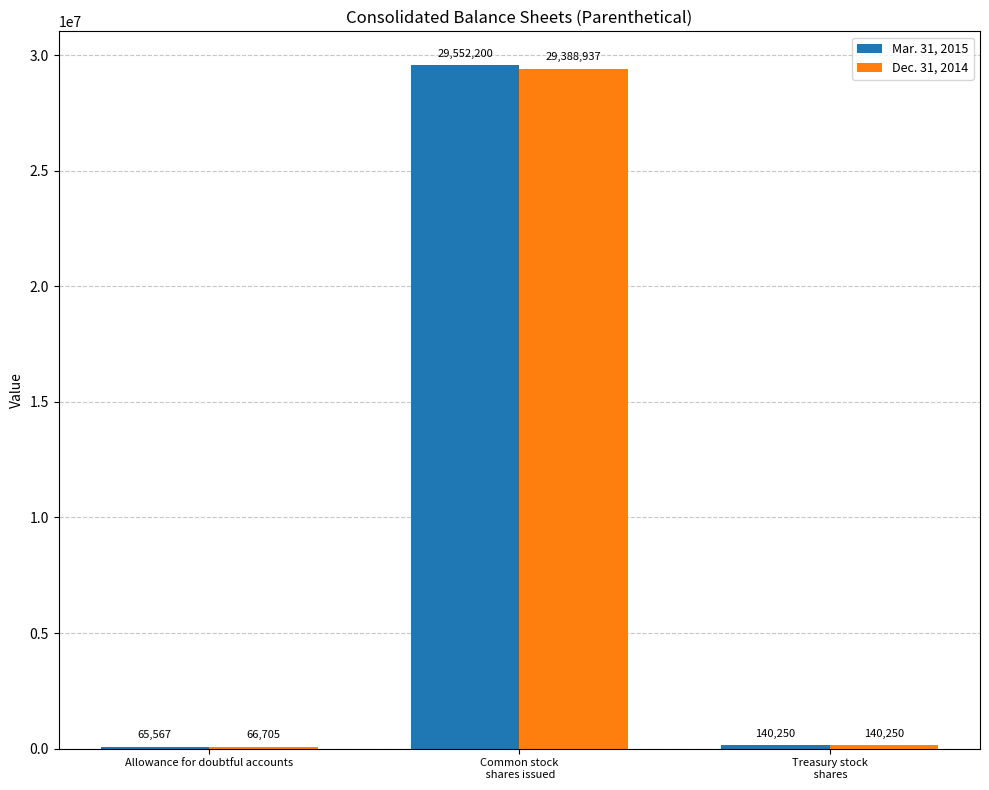

Between Allowance for doubtful accounts and Common stock
 shares issued, which series saw the biggest shift?

Mar. 31, 2015